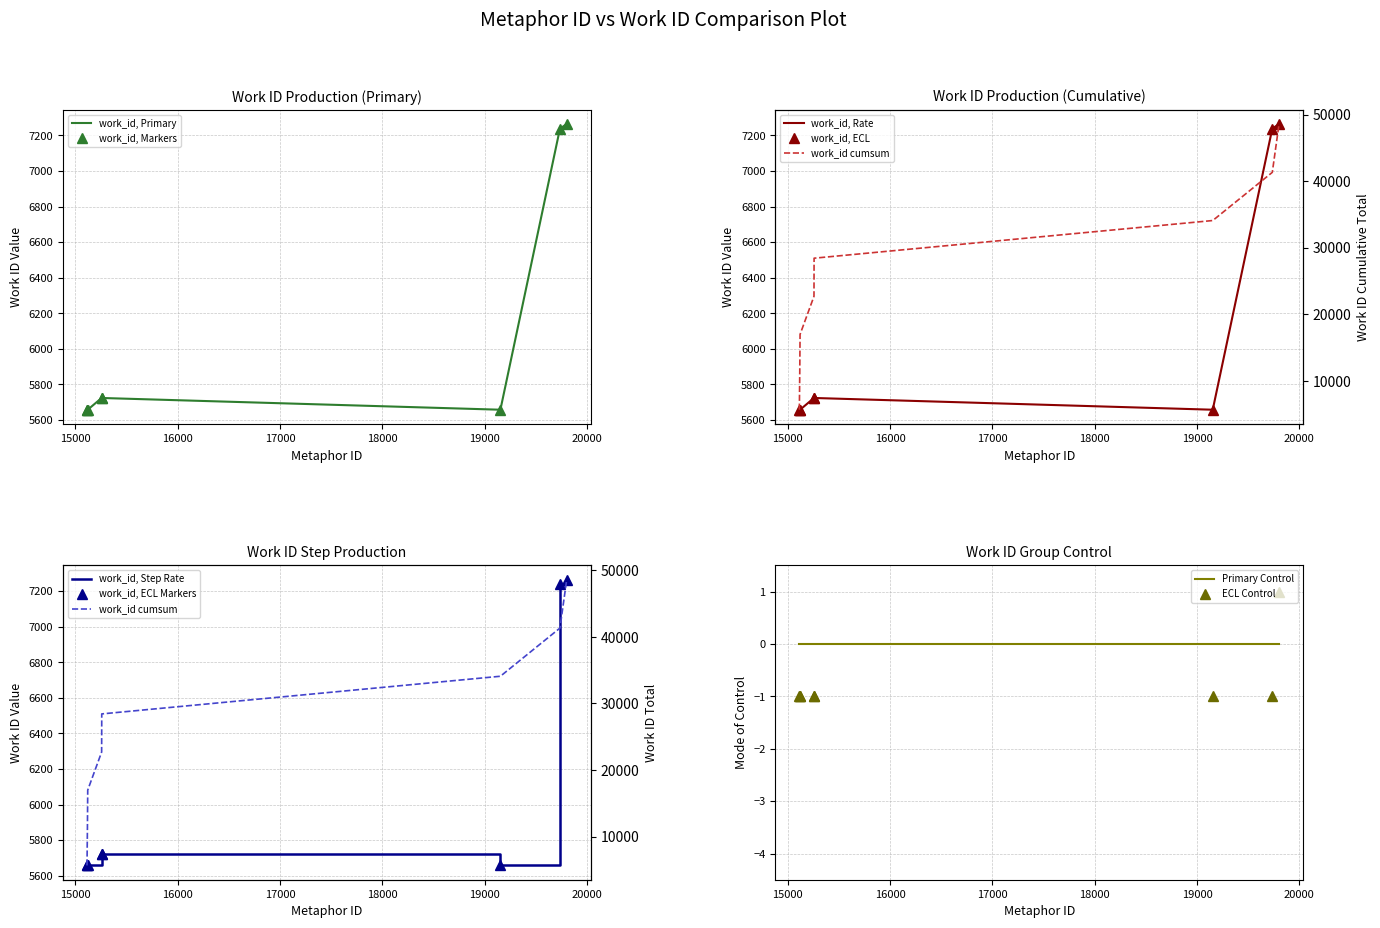

What is the value of the 1st point from the left?

5658